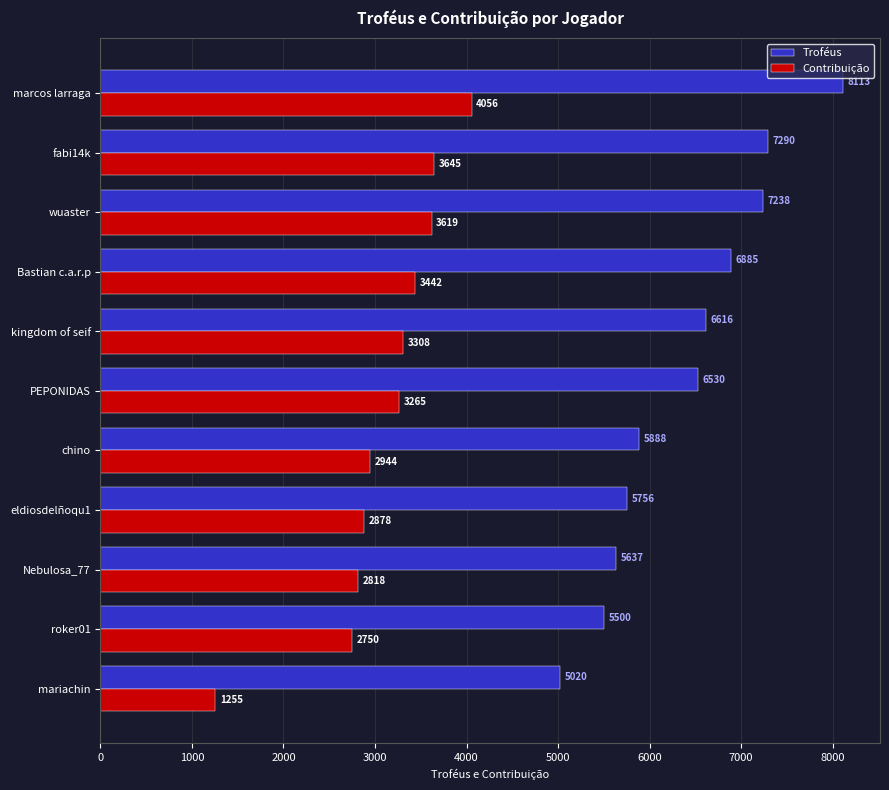

Rank the categories by Troféus value from lowest to highest.

mariachin, roker01, Nebulosa_77, eldiosdelñoqu1, chino, PEPONIDAS, kingdom of seif, Bastian c.a.r.p, wuaster, fabi14k, marcos larraga